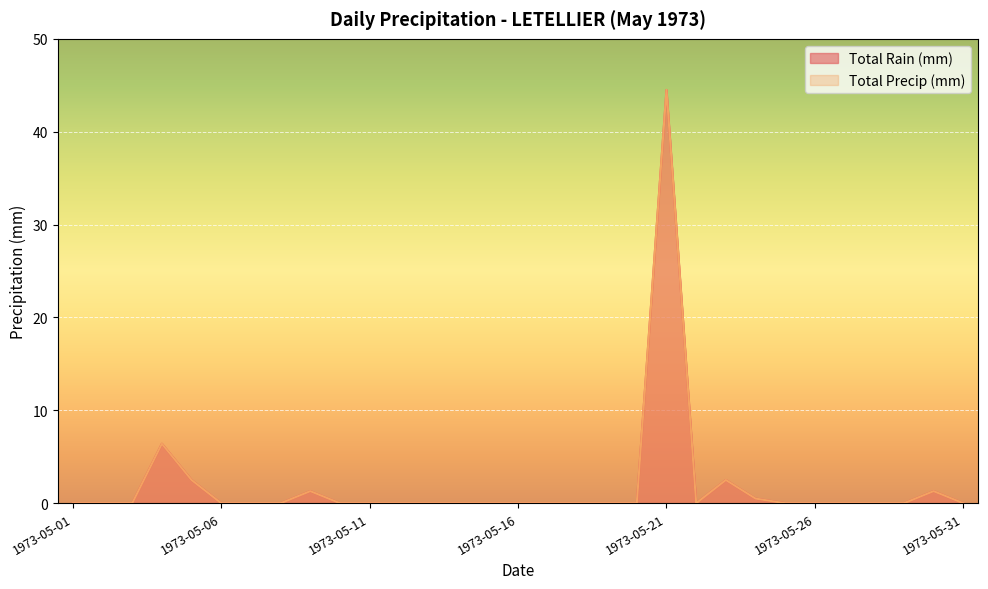

True or false: Total Rain (mm) and Total Precip (mm) intersect in this chart.

False